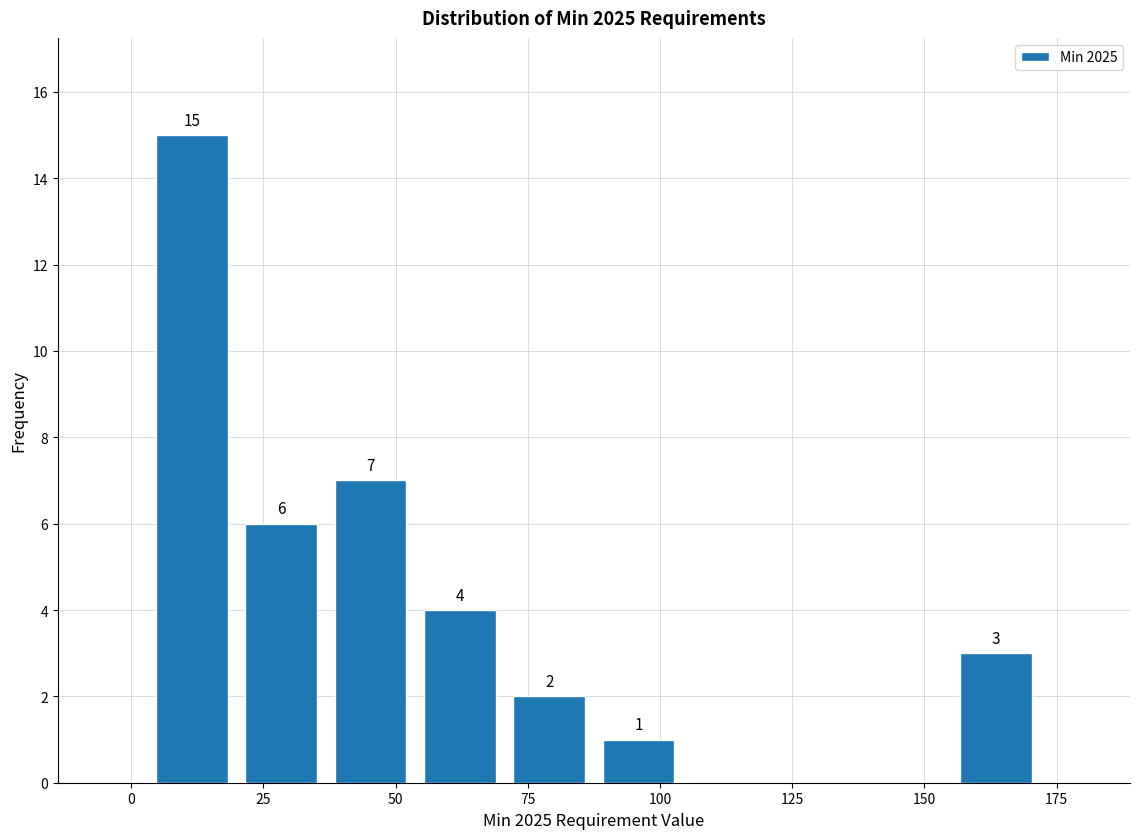

Around what value on the x-axis is the tallest bar? Give the approximate position of its centre, as read against the axis.

10